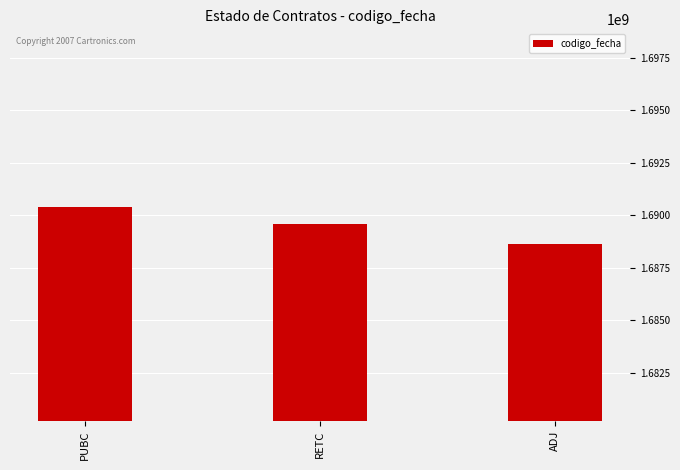

What is the difference between the maximum and second lowest values?

798637